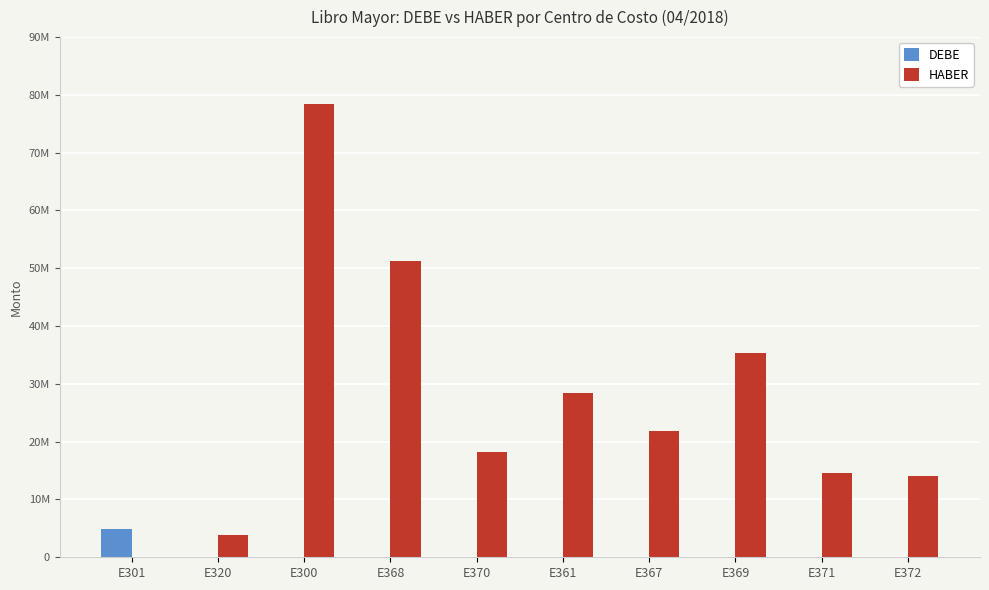

At which label does HABER first exceed 21917046?

E300